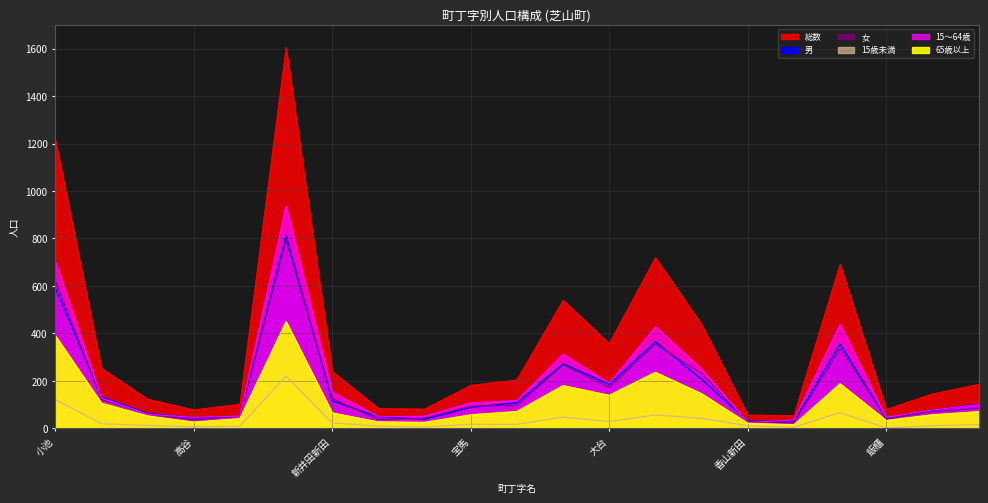

How many interior local valleys does the 女 series have?

5